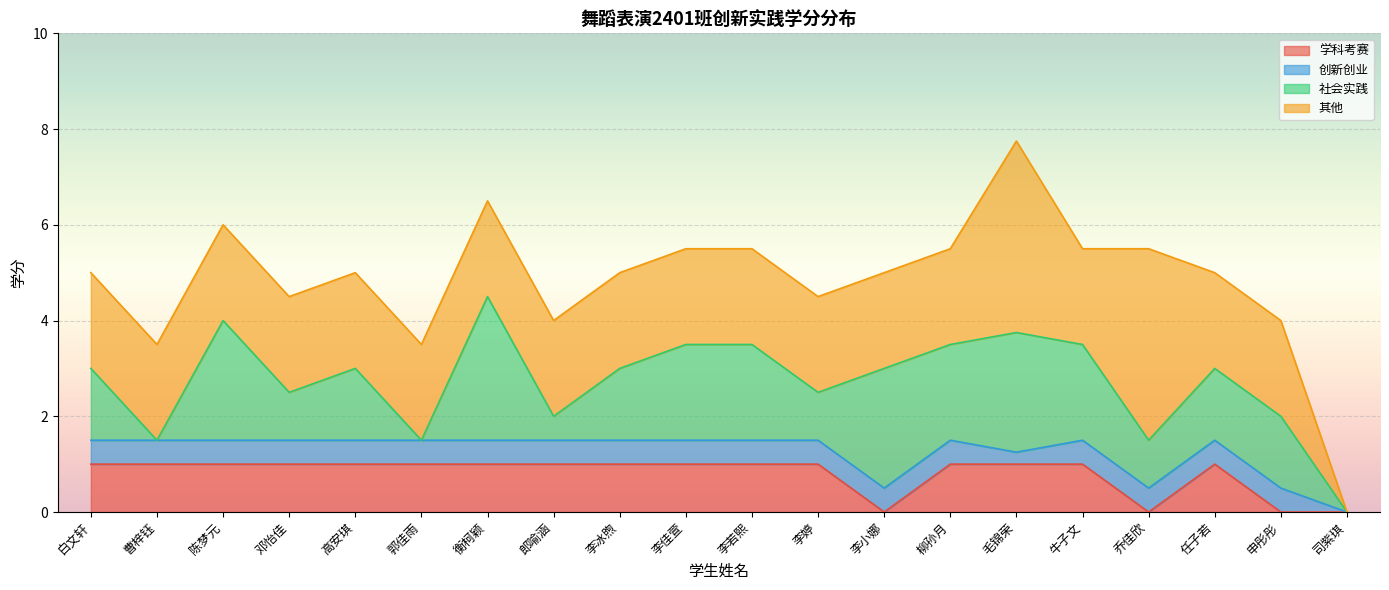

Is it true that 其他 equals 2.0 at 郭佳雨?

True